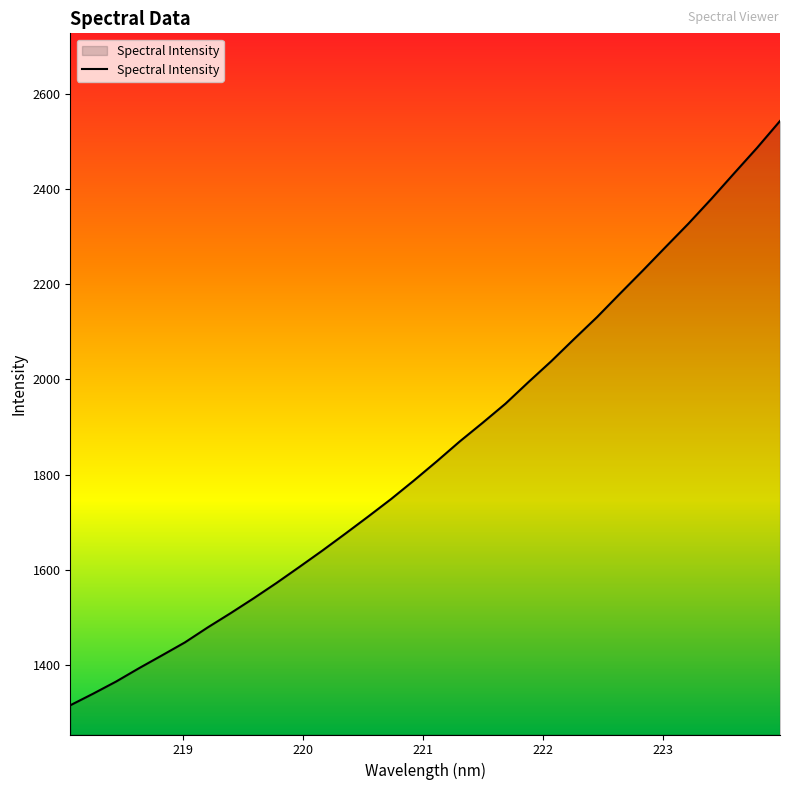

What is the minimum value shown in the chart?

1316.0